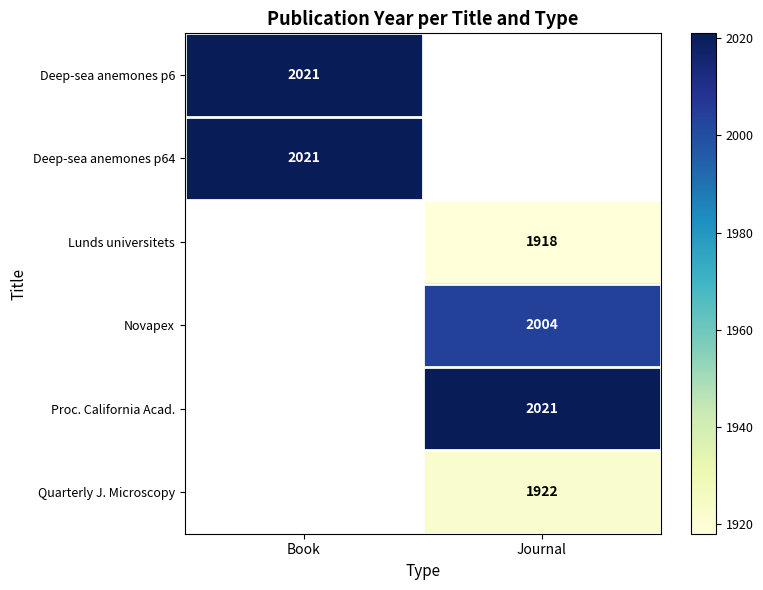

Which has a higher value, Book or Journal?

Journal